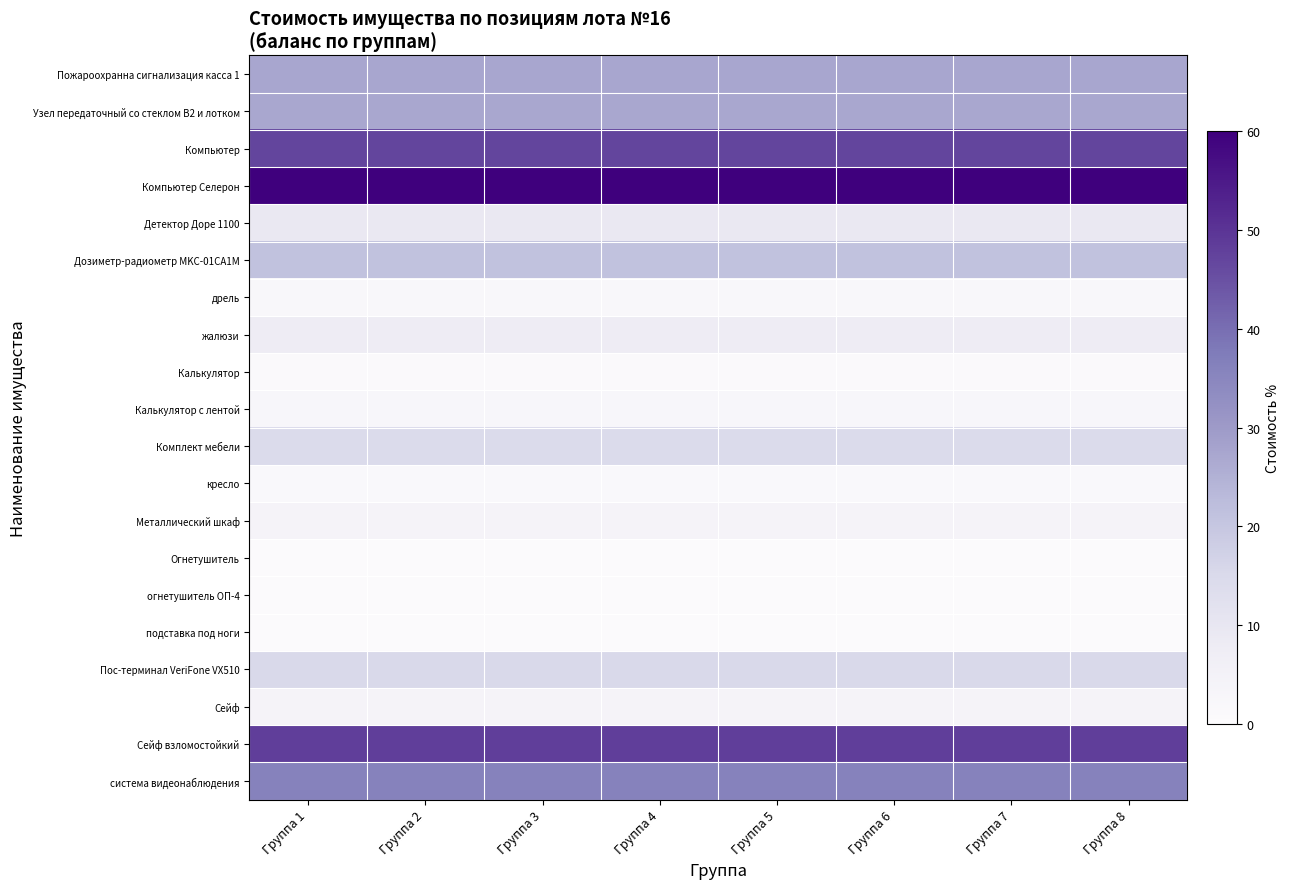

At how many categories does at least one series exceed 19?

8